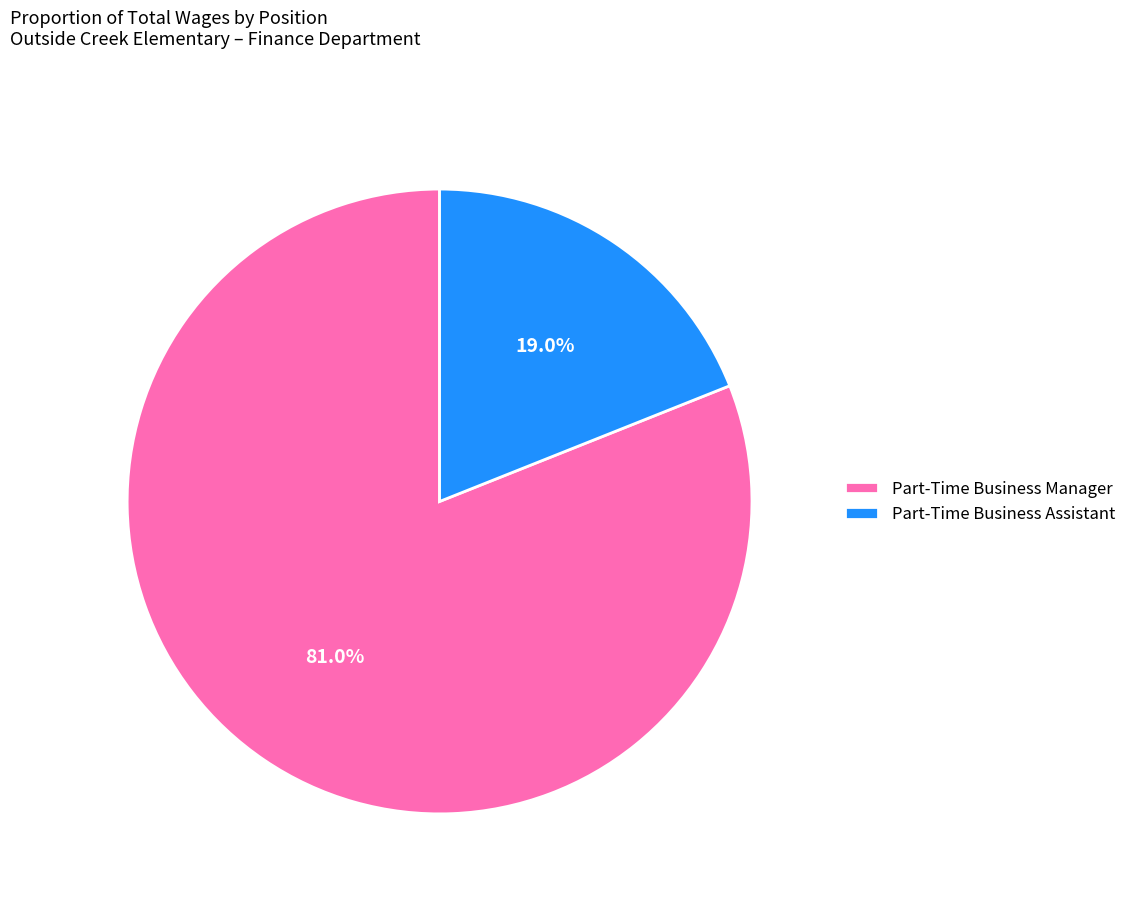

Which slice represents more than half of the pie?

Part-Time Business Manager